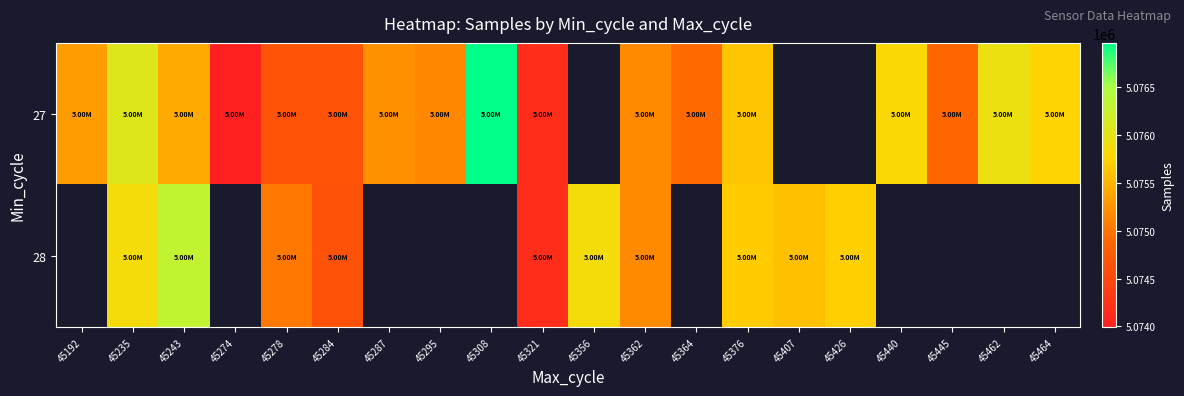

What is the minimum value shown in the chart?

5073991.0